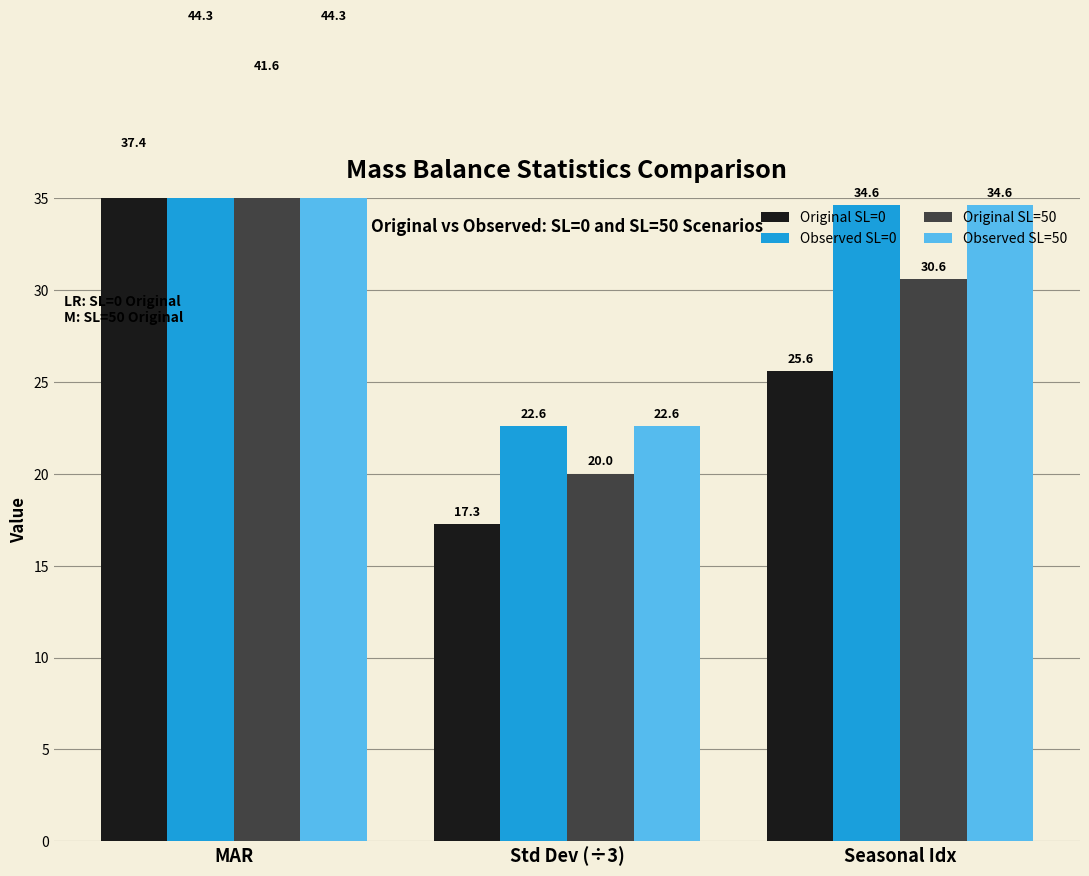

Where is Observed SL=0 nearest to the value 33?

Seasonal Idx